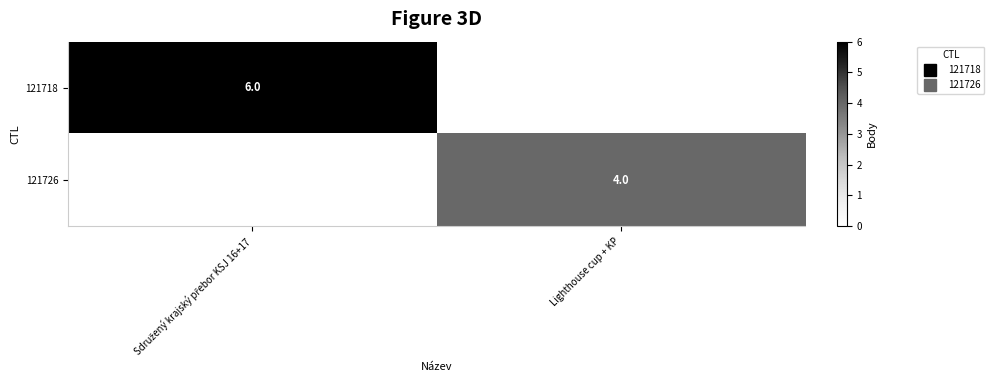

What is the total value across all series at Sdružený krajský přebor KSJ 16+17?

6